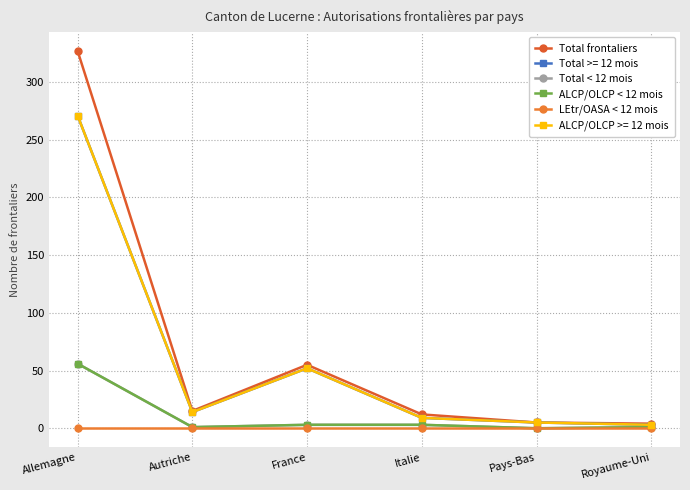

At which label does Total < 12 mois first exceed 3?

Allemagne